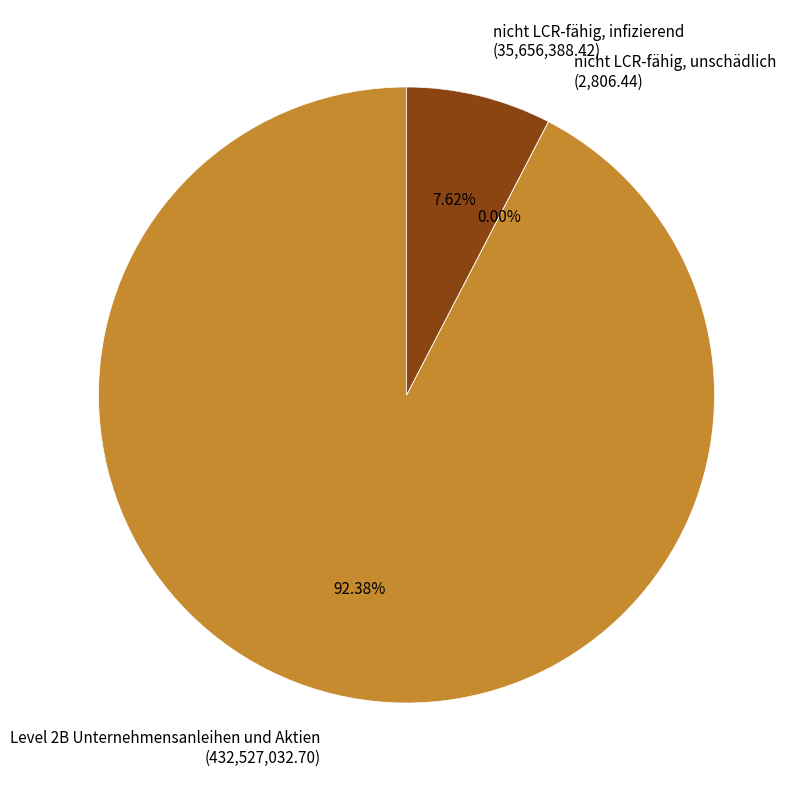

To the nearest percent, what is the average slice percentage?

33%